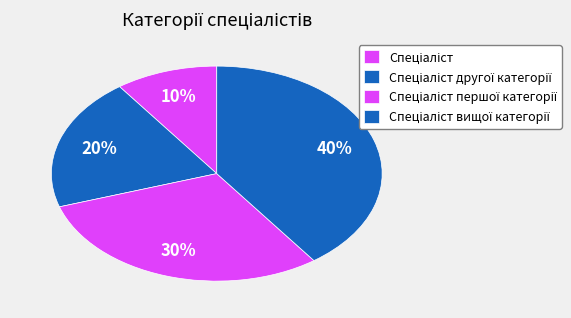

The Спеціаліст першої категорії slice represents 40% of the pie. True or false?

False